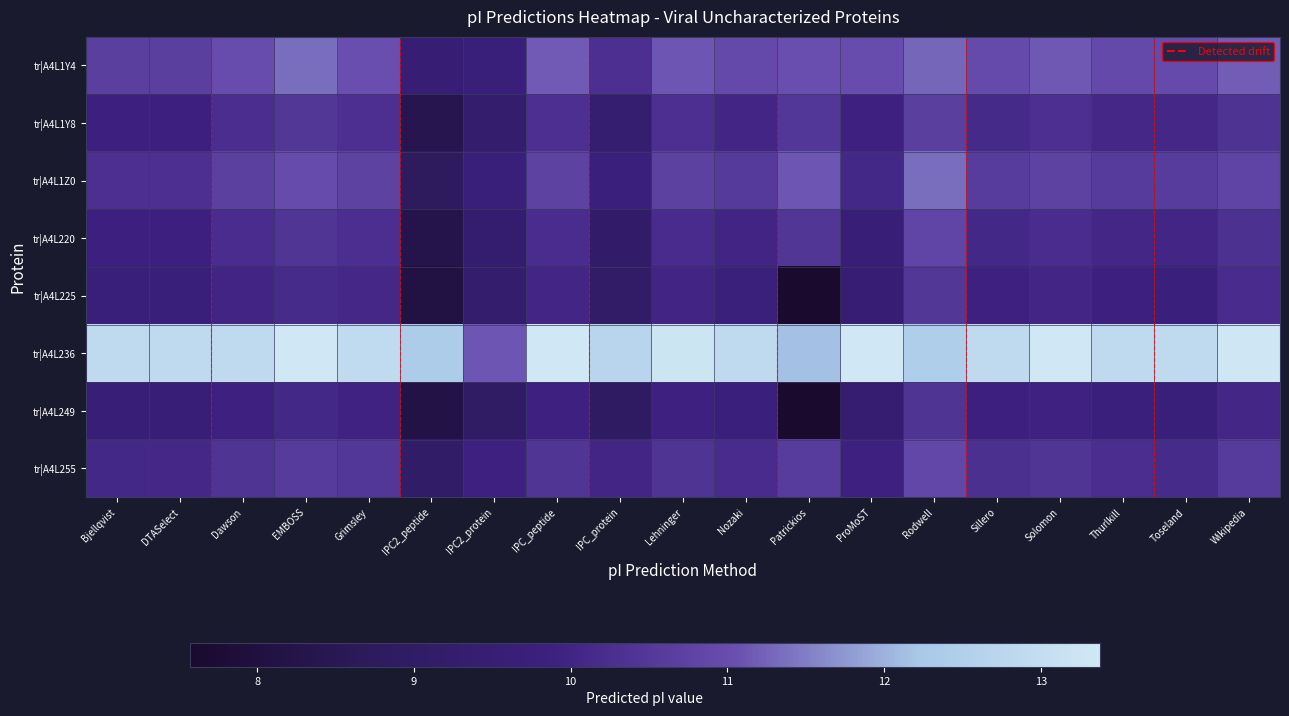

Which category has the lowest value across all series?

Patrickios